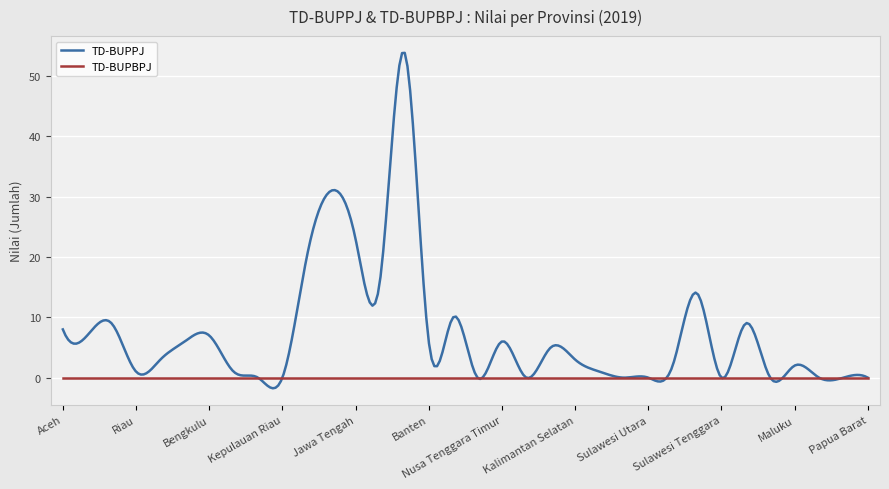

What are all the series names shown in the legend?

TD-BUPPJ, TD-BUPBPJ